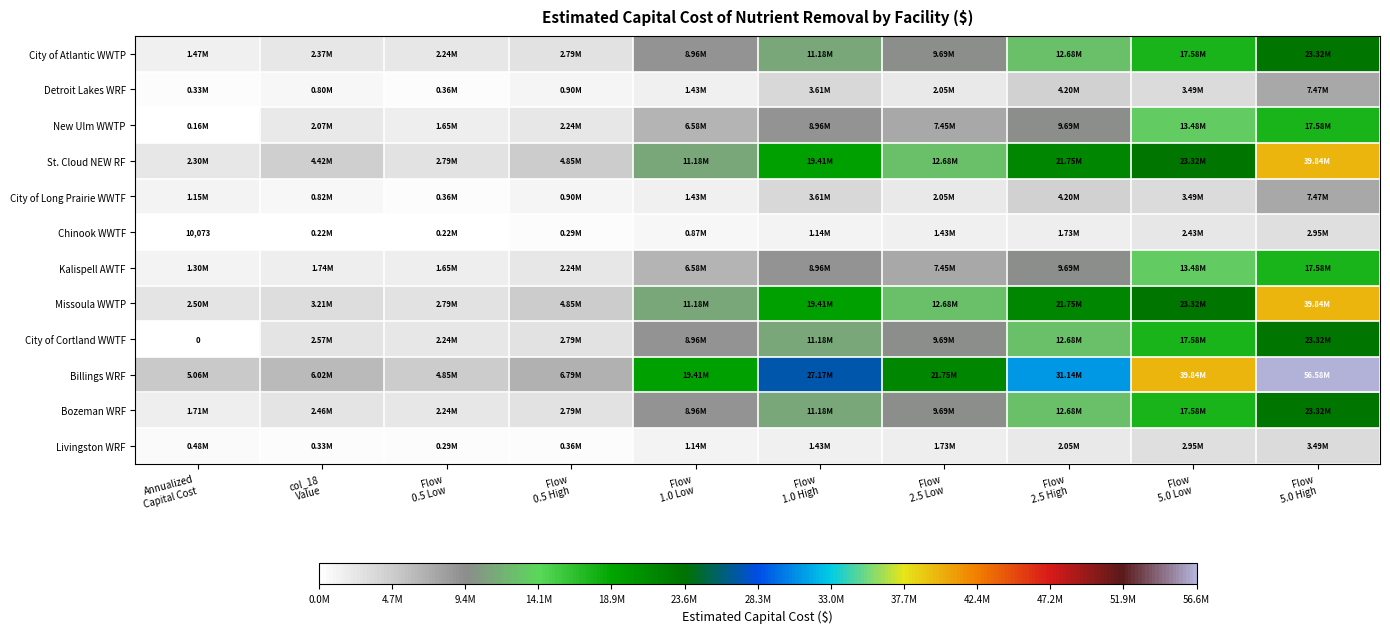

At which label does Billings WRF reach its minimum?

Flow 0.5 Low